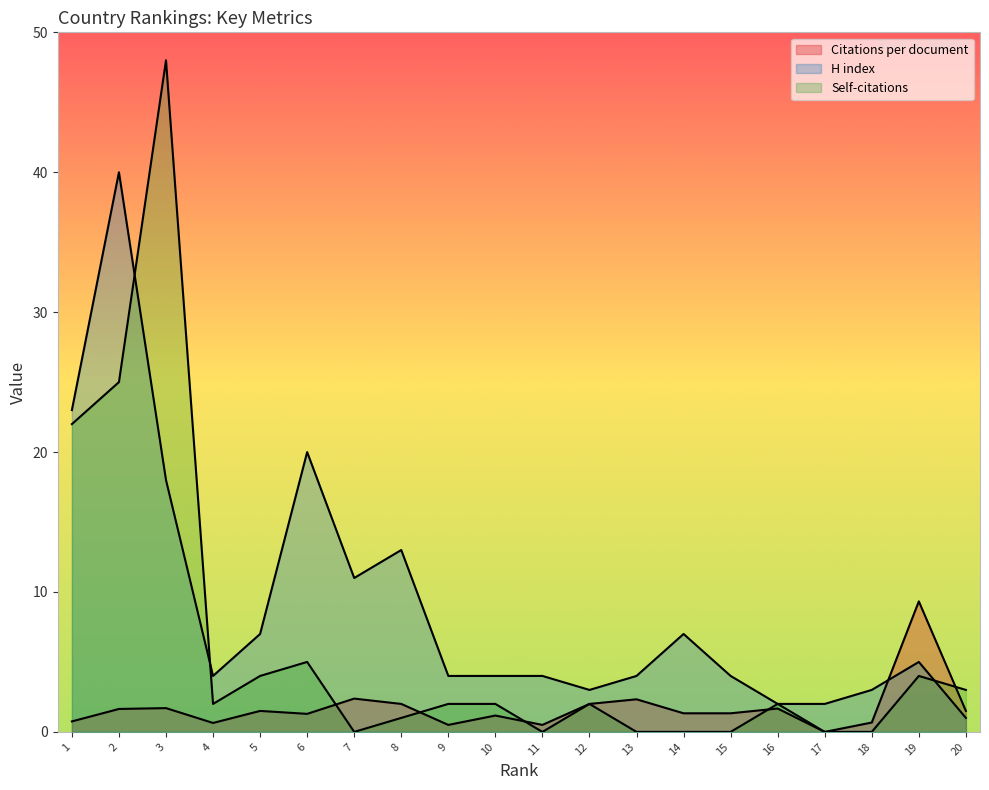

Which series changed the most between 13 and 15?

Citations per document